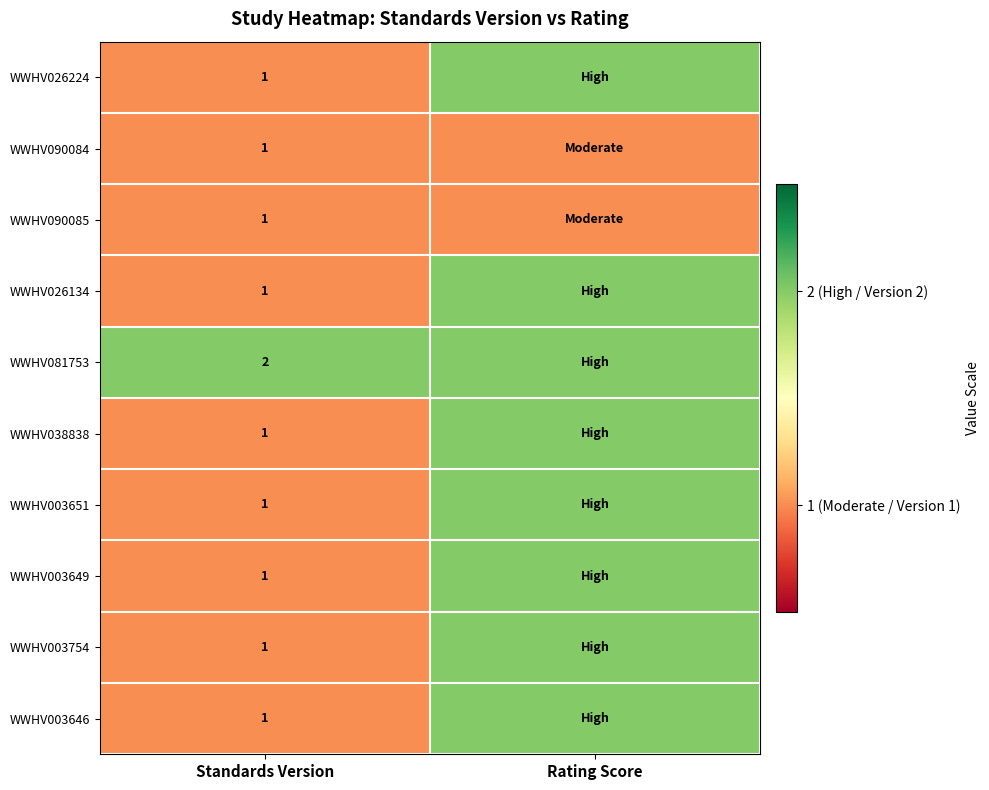

What is the total value across all series at Standards Version?

11